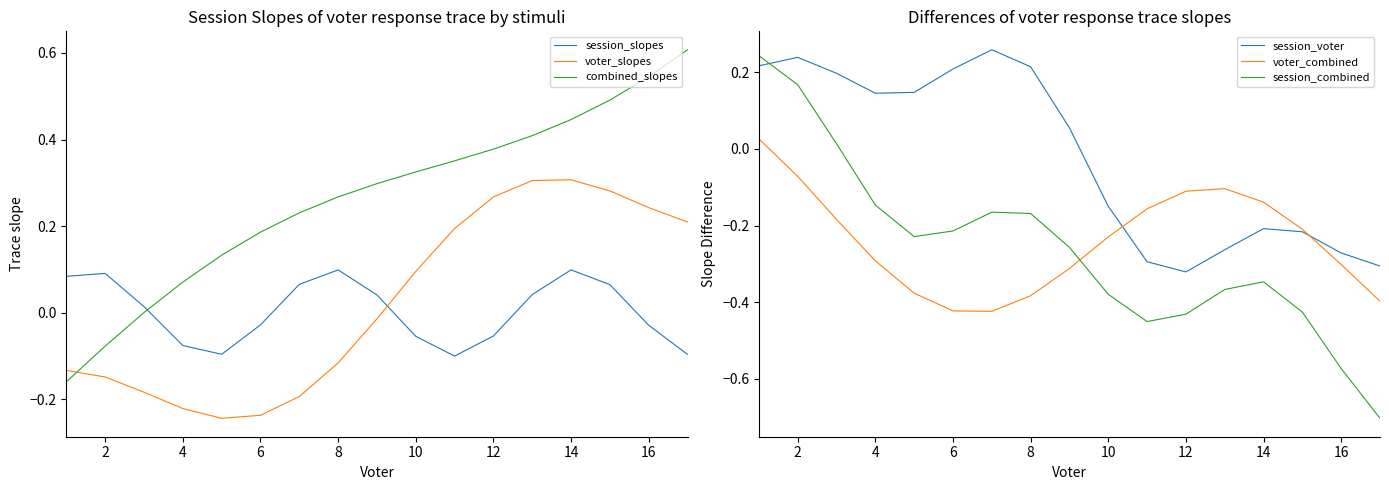

How many times do session_slopes and voter_slopes cross each other?

1